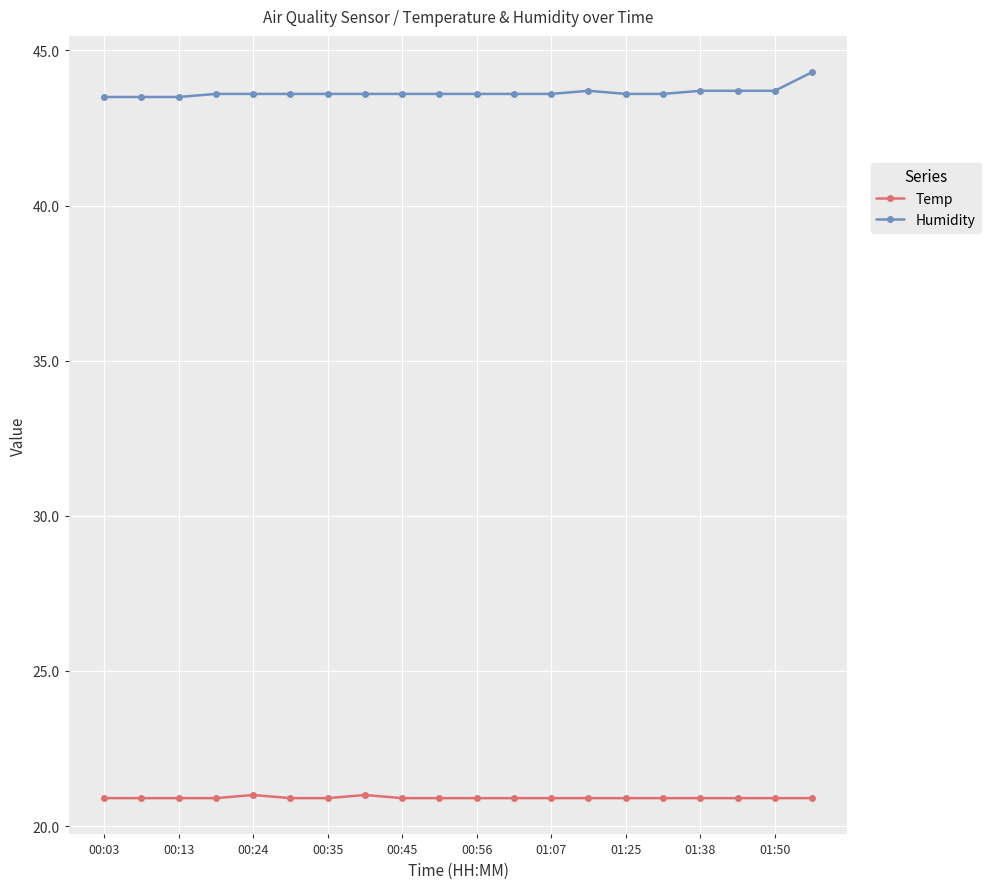

What is the minimum value shown in the chart?

20.9